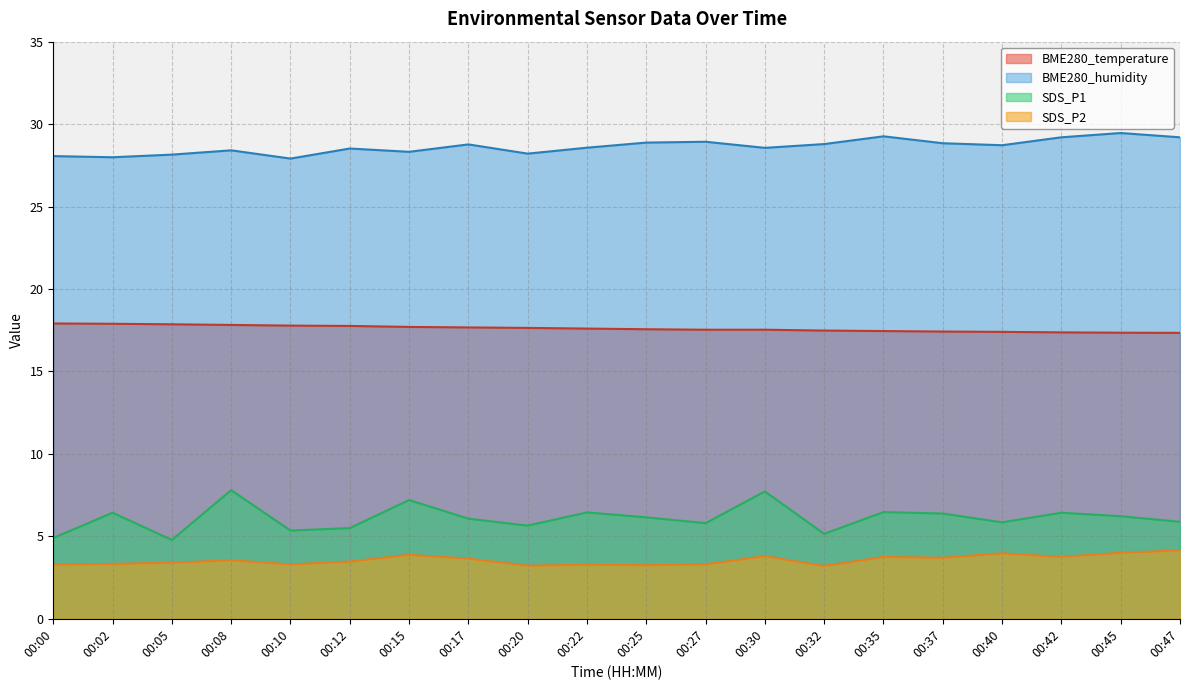

Is it true that BME280_humidity equals 7.0 at 00:47?

False